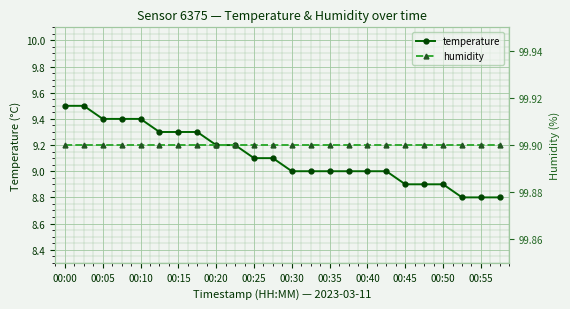

What is the highest value of the temperature series?

9.5